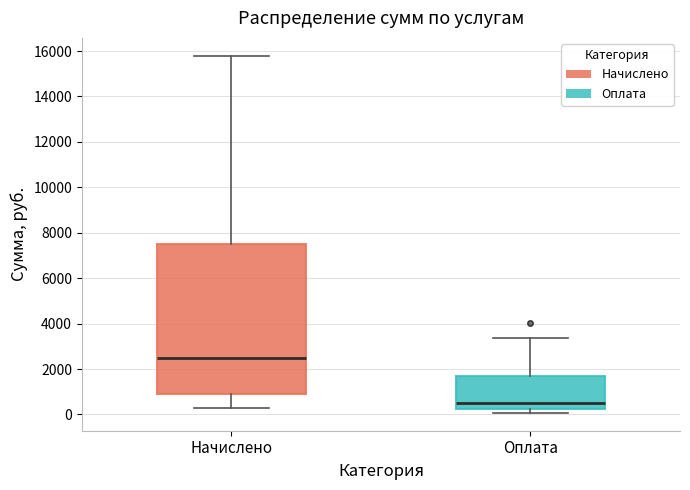

Where is the lower edge of the box for Оплата on the y-axis? The values are not printed on the chart, so give them approximately, as read against the axis.

200